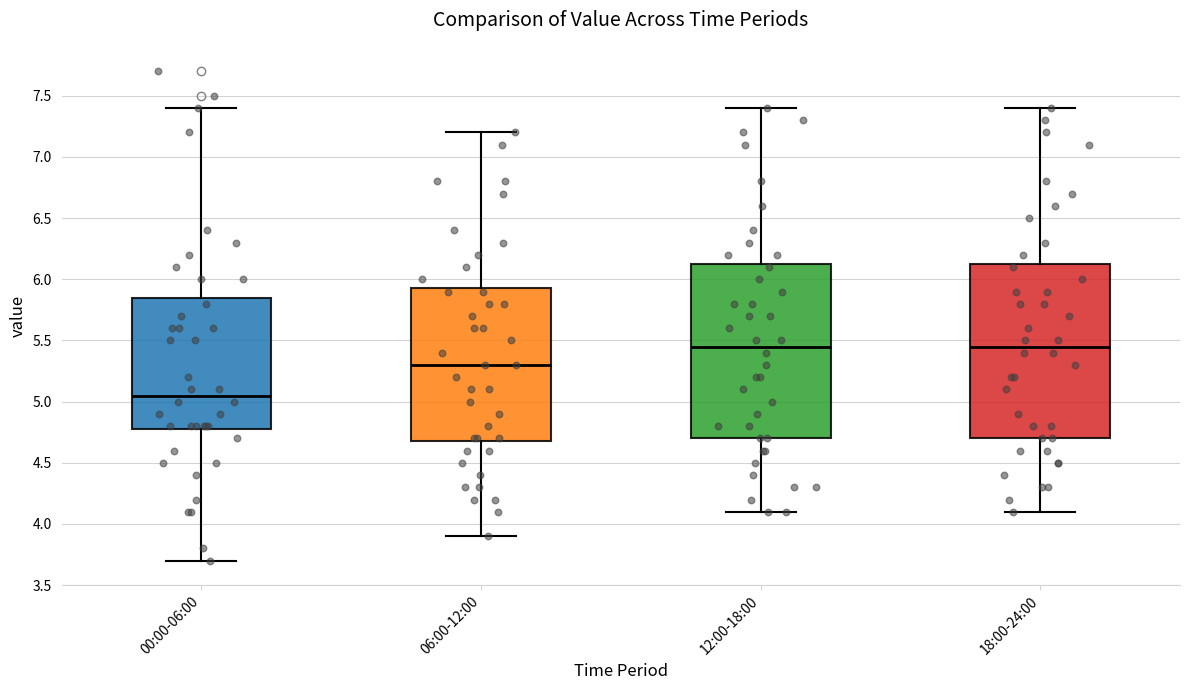

Reading left to right, read every box against the y-axis: the position of its median line, the range the box covers, and the ends of its whiskers. The values are not printed on the chart, so give them approximately, as read against the axis.

00:00-06:00: median 5.05, box 4.80 to 5.85, whiskers 3.70 to 7.40
06:00-12:00: median 5.30, box 4.70 to 5.95, whiskers 3.90 to 7.20
12:00-18:00: median 5.45, box 4.70 to 6.15, whiskers 4.10 to 7.40
18:00-24:00: median 5.45, box 4.70 to 6.15, whiskers 4.10 to 7.40